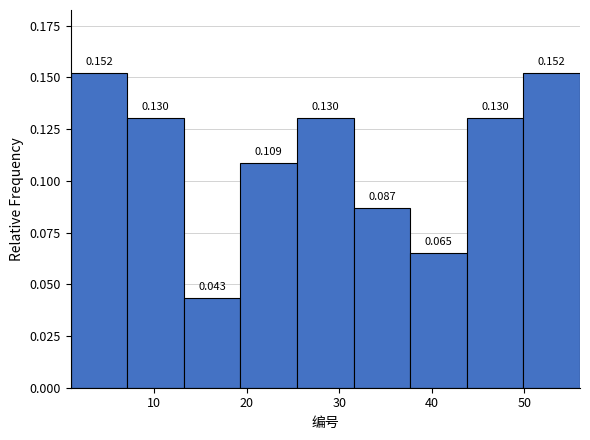

Reading left to right, transcribe this chart: for each bar, give the range it covers on the x-axis and its height. The bar edges are not printed on the chart, so give them approximately, as read against the axis.

1 to 7: 0.152
7 to 13: 0.130
13 to 19: 0.043
19 to 25: 0.109
25 to 32: 0.130
32 to 38: 0.087
38 to 44: 0.065
44 to 50: 0.130
50 to 56: 0.152